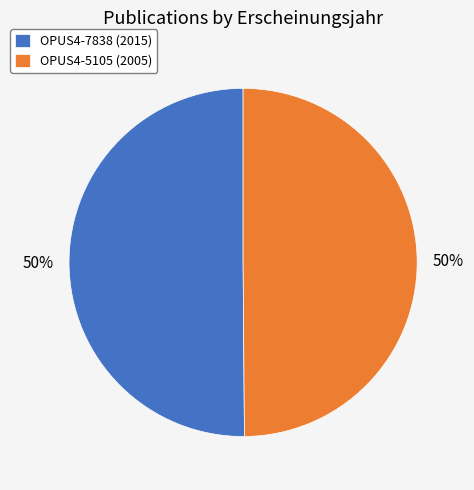

Is it true that OPUS4-7838 is 50% of the pie?

True